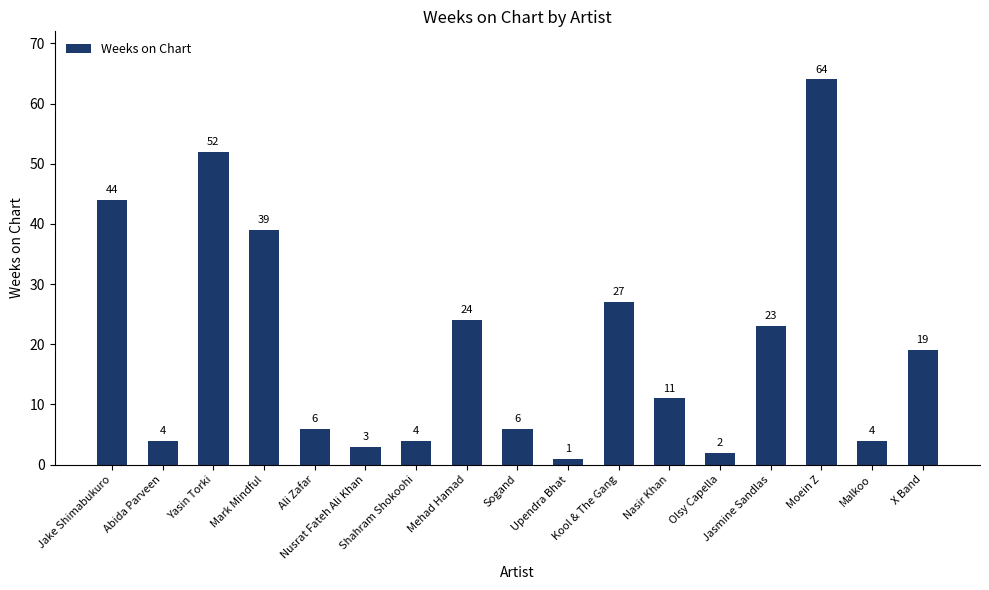

What is the smallest value displayed?

1